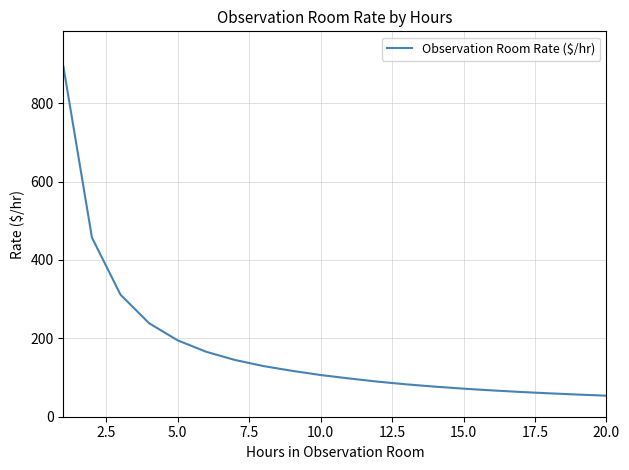

What is the maximum value shown in the chart?

894.0